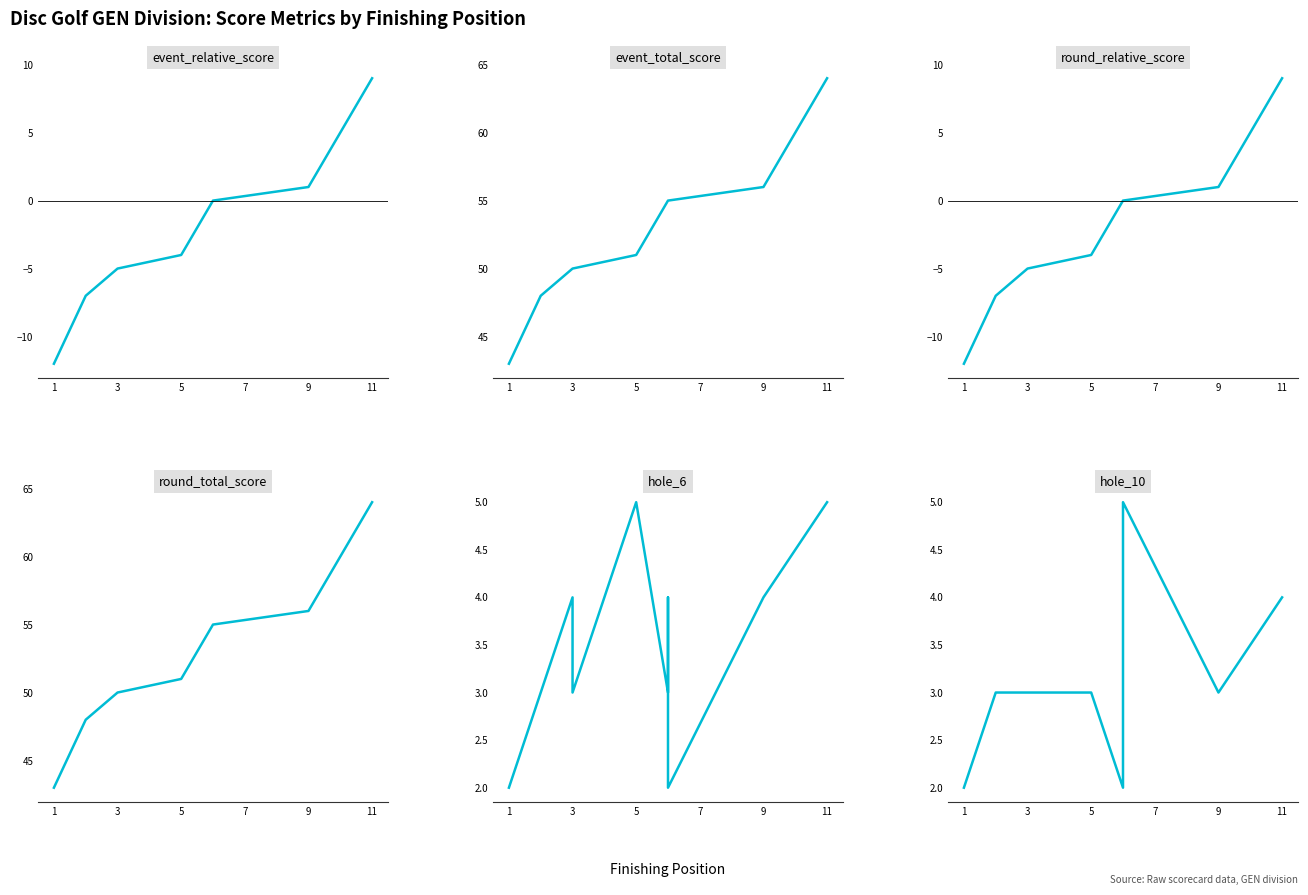

How many intersections are there between hole_6 and hole_10?

2